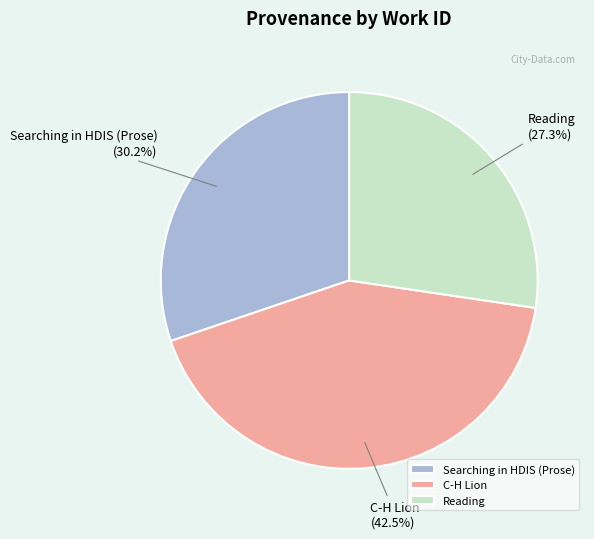

Is there any slice that represents more than half of the pie?

No